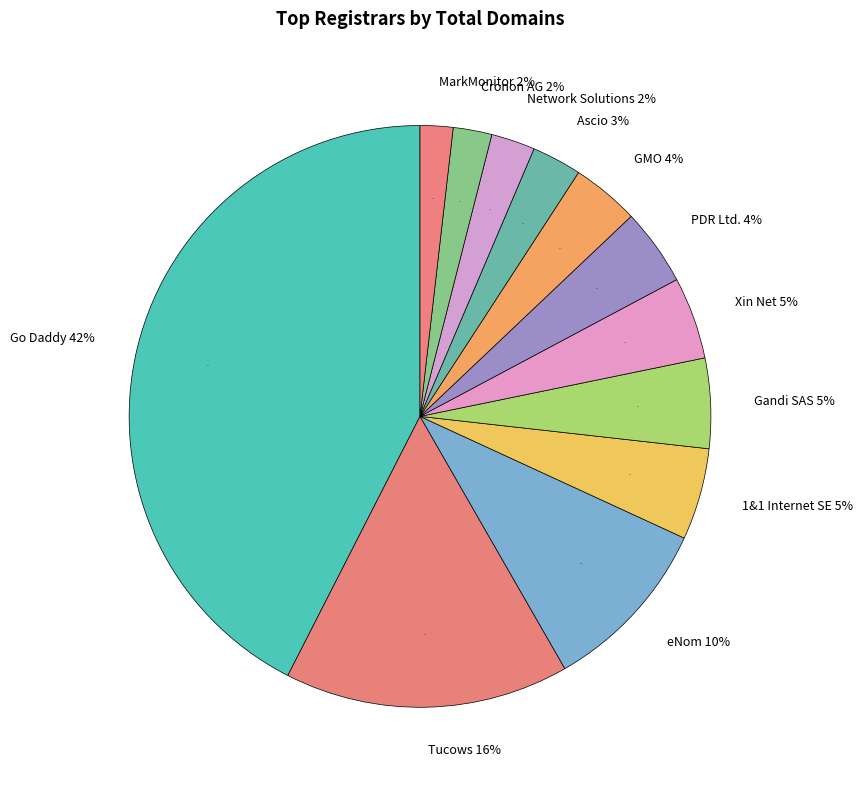

Is the sum of Cronon AG and Tucows.com Co. greater than half?

No